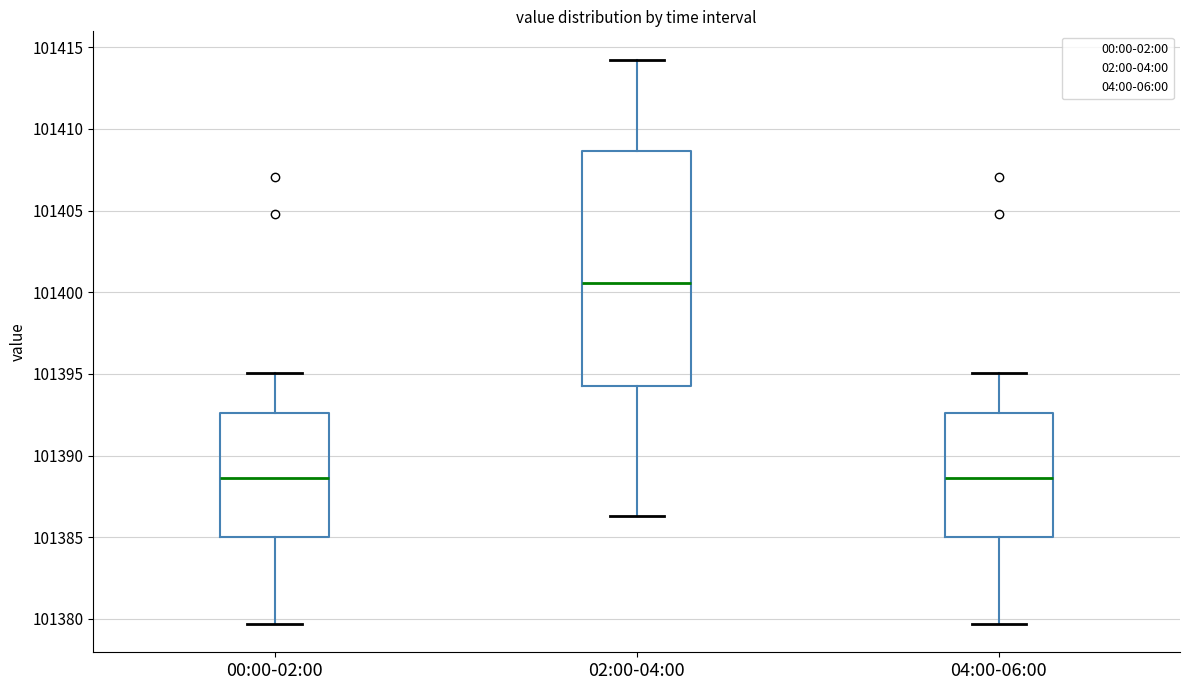

Where does the median line of the box for 00:00-02:00 sit on the y-axis? The values are not printed on the chart, so give them approximately, as read against the axis.

101388.5